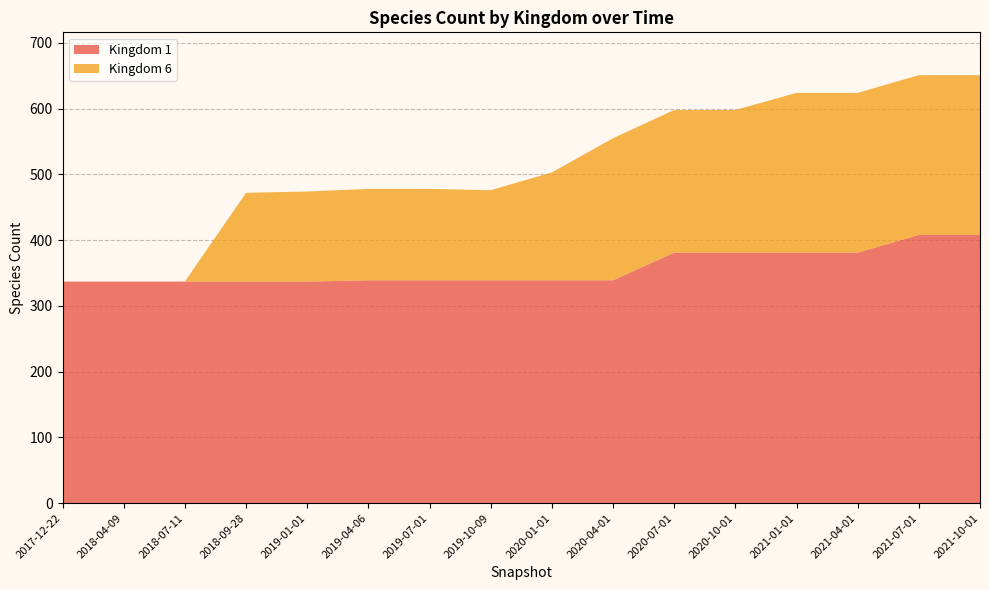

Reading right to left, extract all data points from this chart.

Kingdom 1: 2021-10-01=408	2021-07-01=408	2021-04-01=381	2021-01-01=381	2020-10-01=381	2020-07-01=381	2020-04-01=339	2020-01-01=339	2019-10-09=339	2019-07-01=339	2019-04-06=339	2019-01-01=337	2018-09-28=337	2018-07-11=337	2018-04-09=337	2017-12-22=337
Kingdom 6: 2021-10-01=243	2021-07-01=243	2021-04-01=243	2021-01-01=243	2020-10-01=217	2020-07-01=217	2020-04-01=216	2020-01-01=164	2019-10-09=137	2019-07-01=139	2019-04-06=139	2019-01-01=137	2018-09-28=135	2018-07-11=0	2018-04-09=0	2017-12-22=0